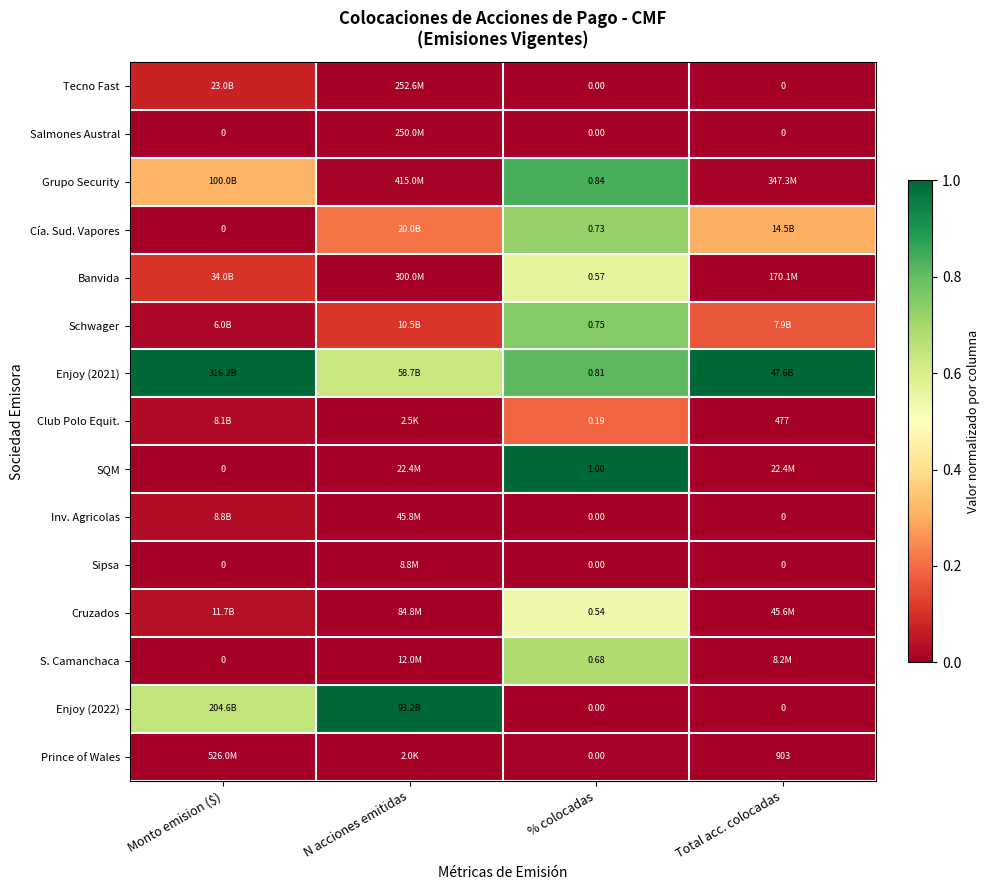

The Sipsa series shows 0.0 at % colocadas. True or false?

True